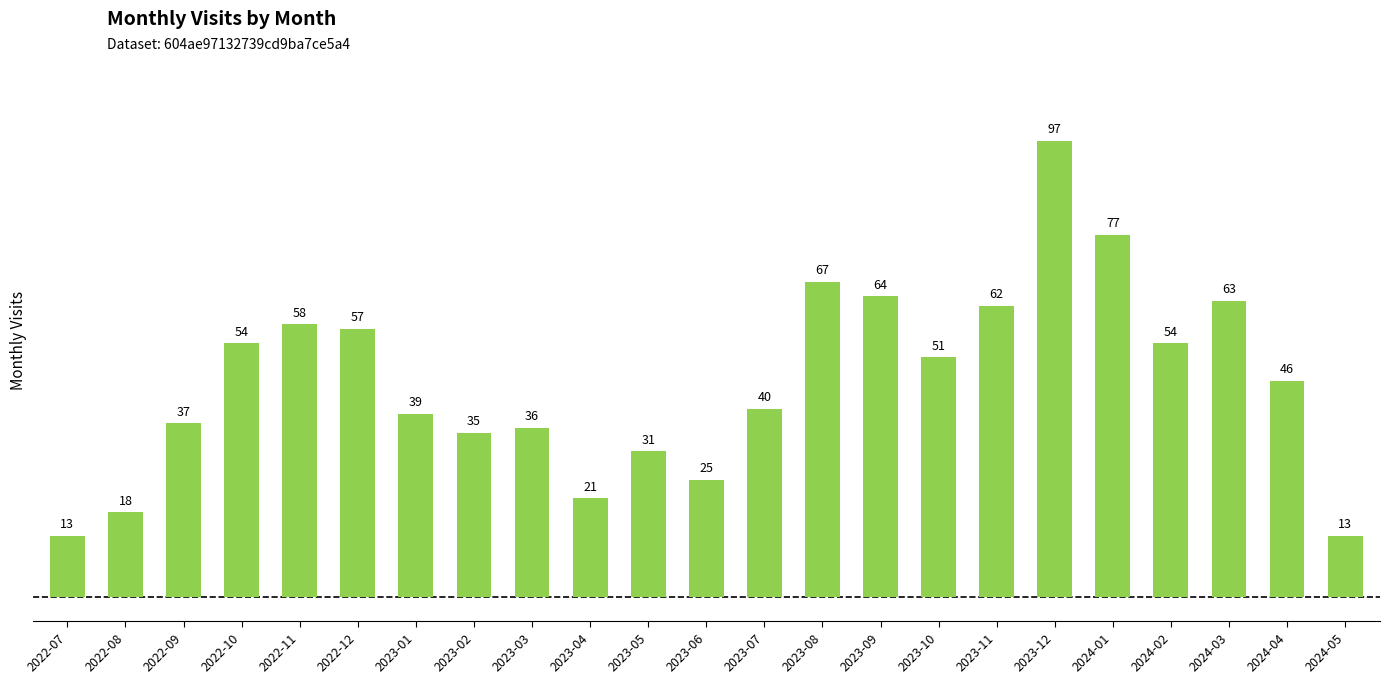

What is the label of the 6th bar from the left?

2022-12